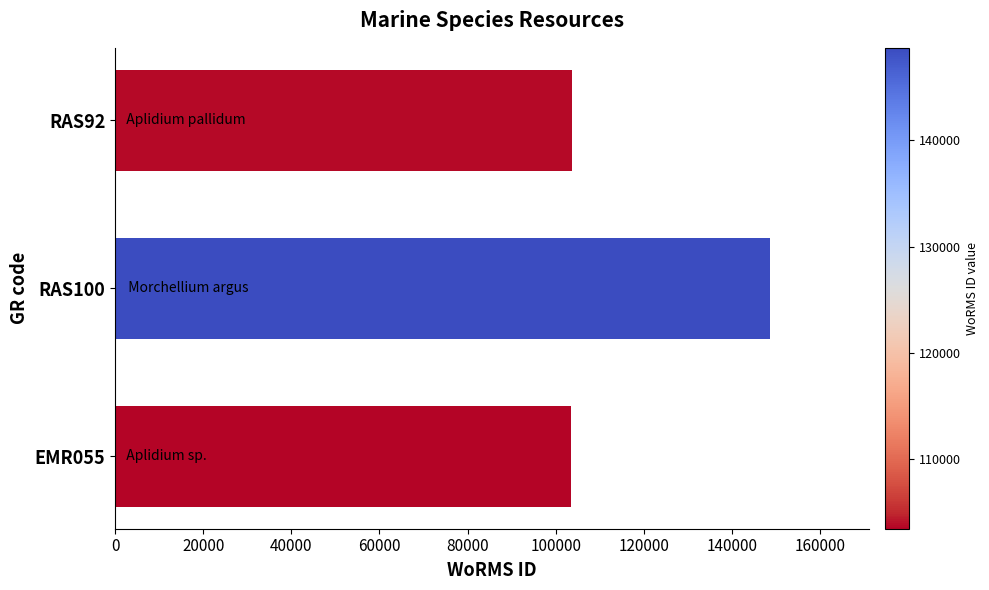

What is the difference between the maximum and minimum values?

45243